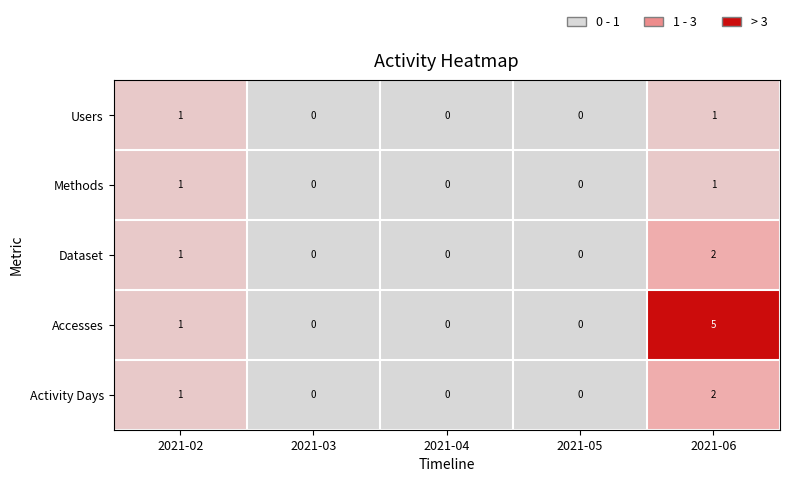

What is the maximum value shown in the chart?

5